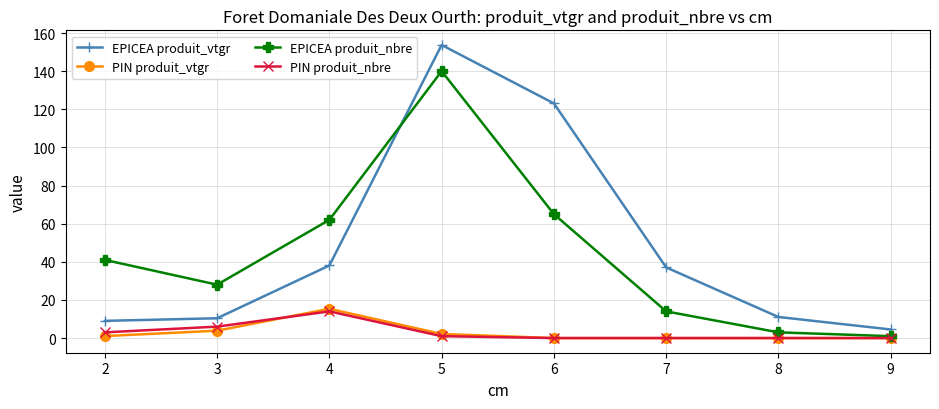

Is it true that PIN produit_nbre equals 3.0 at 2?

True